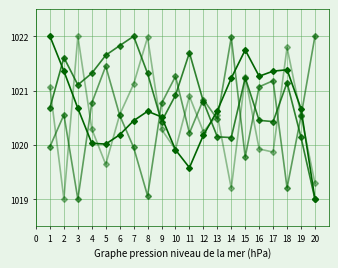

How many lines are shown in the chart?

4